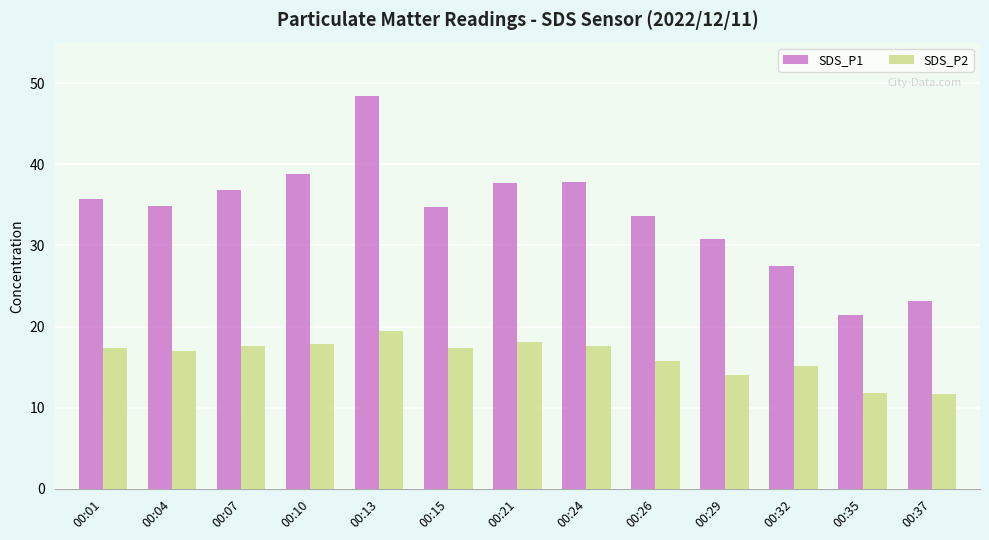

What are all the series names shown in the legend?

SDS_P1, SDS_P2